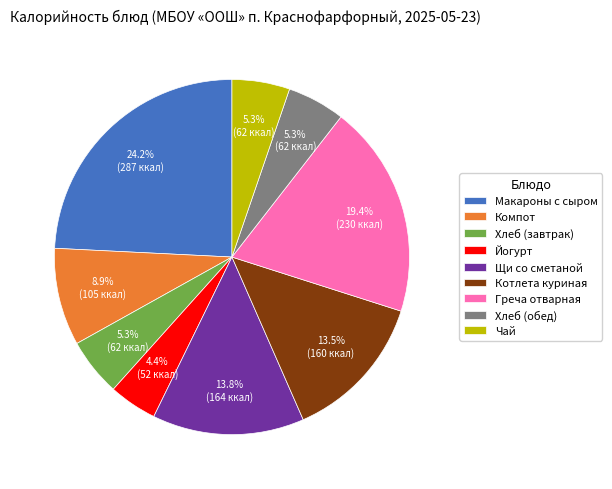

Do Макароны с сыром and Хлеб (завтрак) together represent more than half of the pie?

No